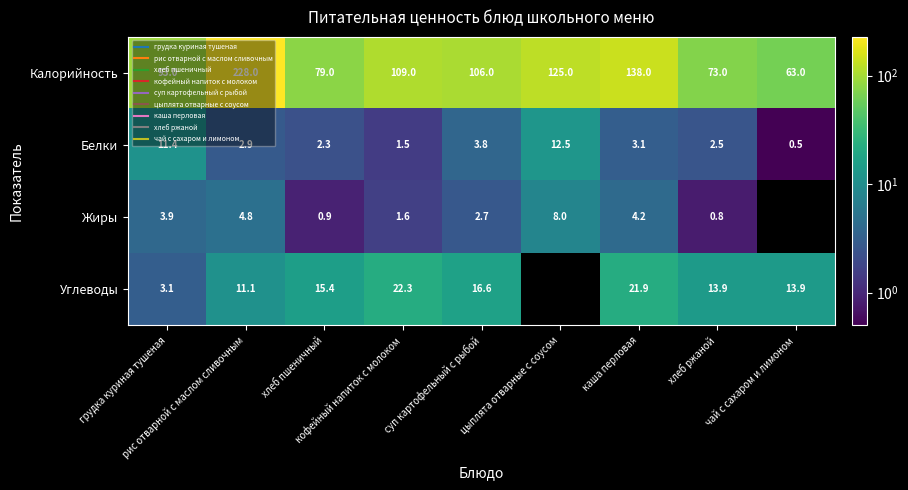

Which category has the lowest value across all series?

чай с сахаром и лимоном